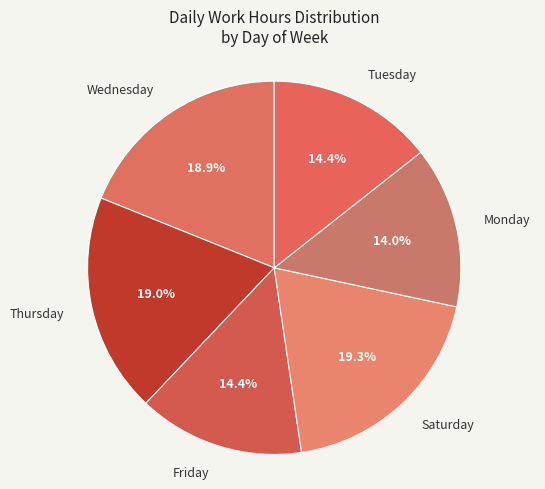

What percentage do Friday and Tuesday together represent?

28.8%